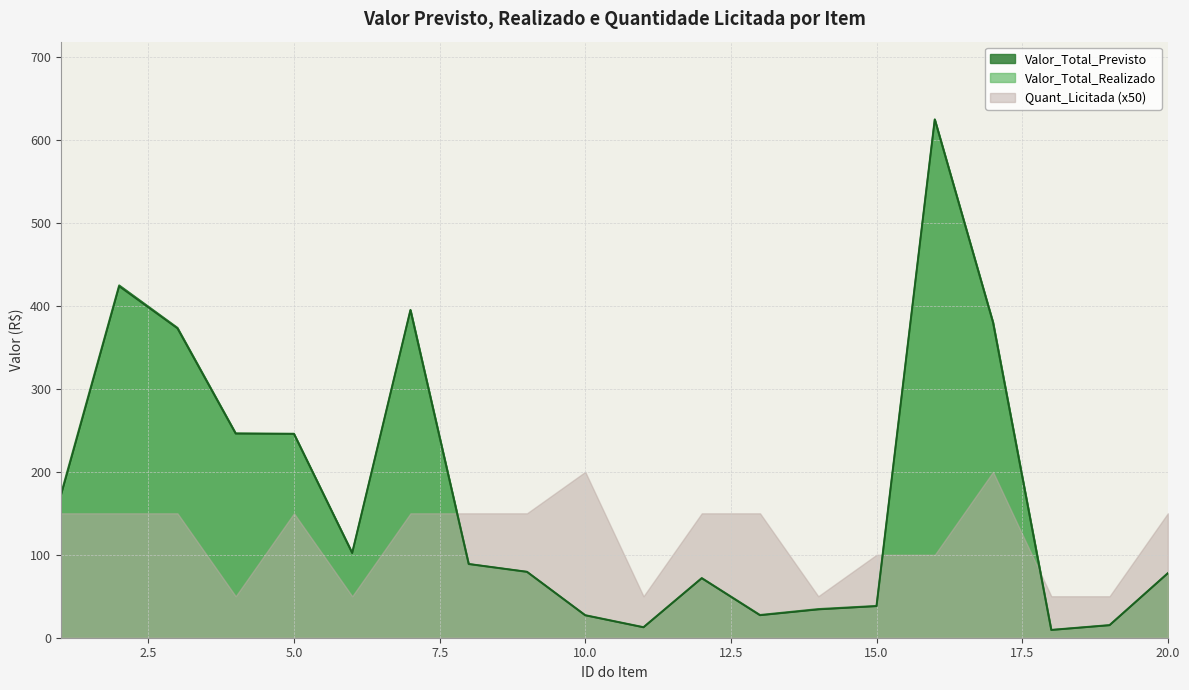

What is the maximum value for Valor_Total_Realizado?

624.8